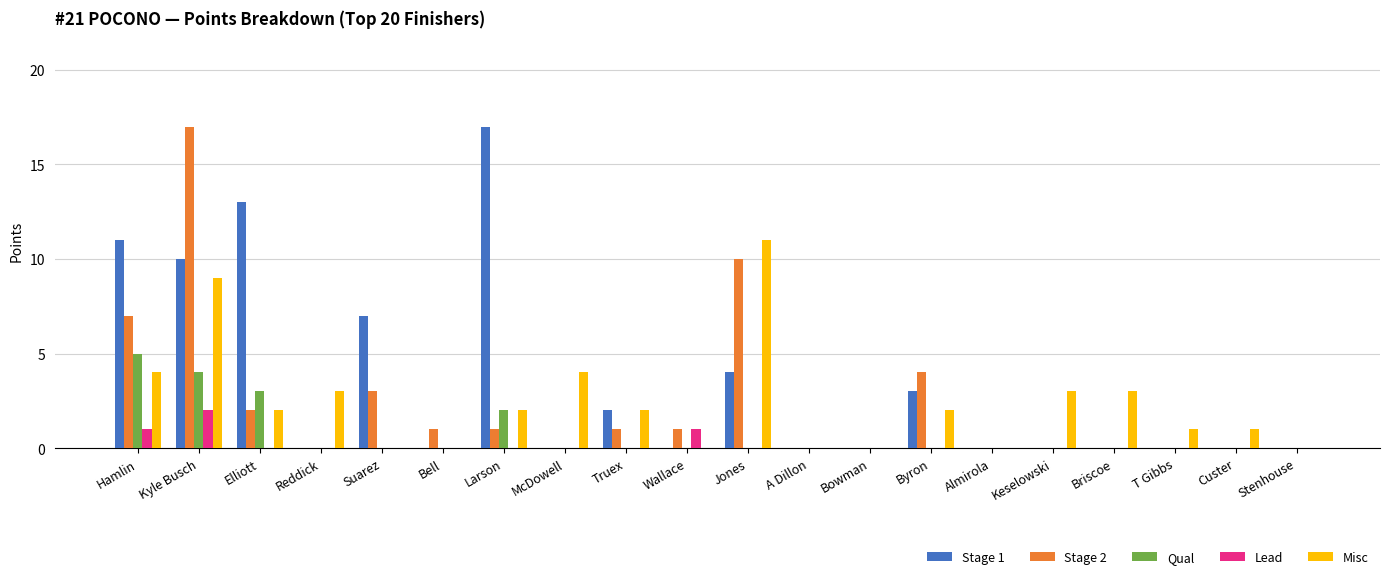

What is the maximum value shown in the chart?

17